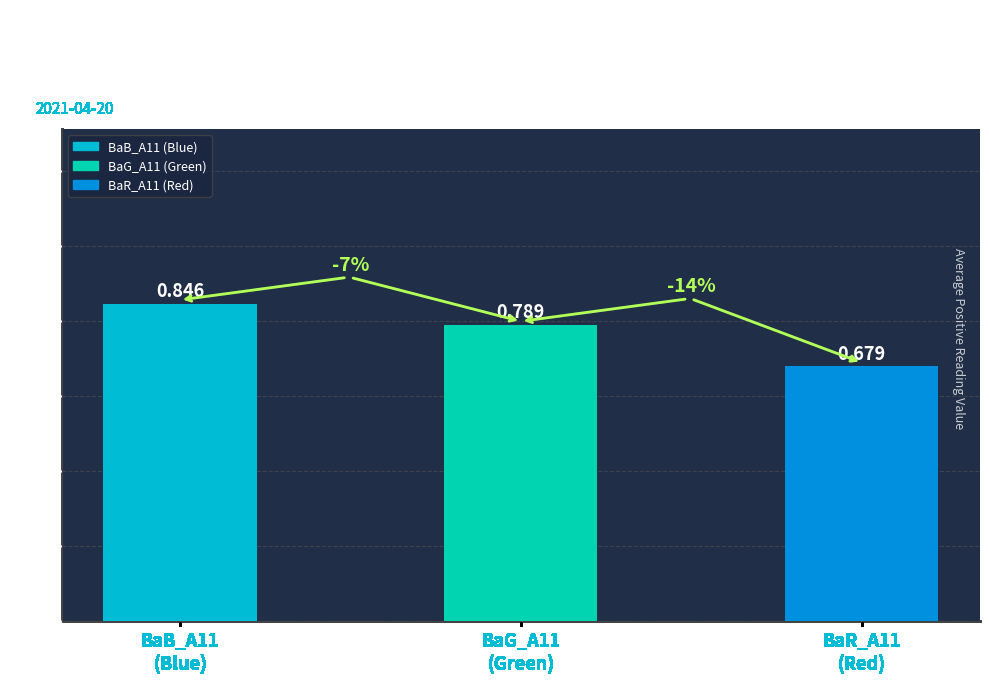

Is it true that the value at BaB_A11
(Blue) is 0.8?

True